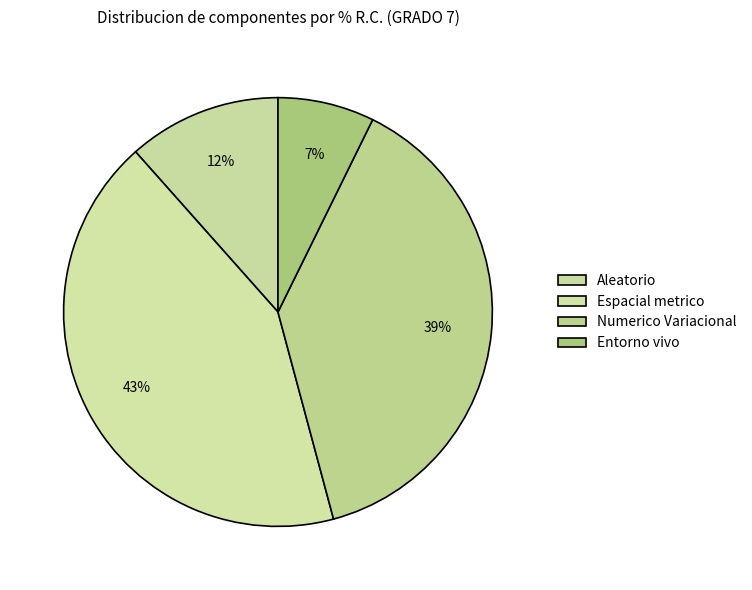

Count the number of slices in the pie.

4